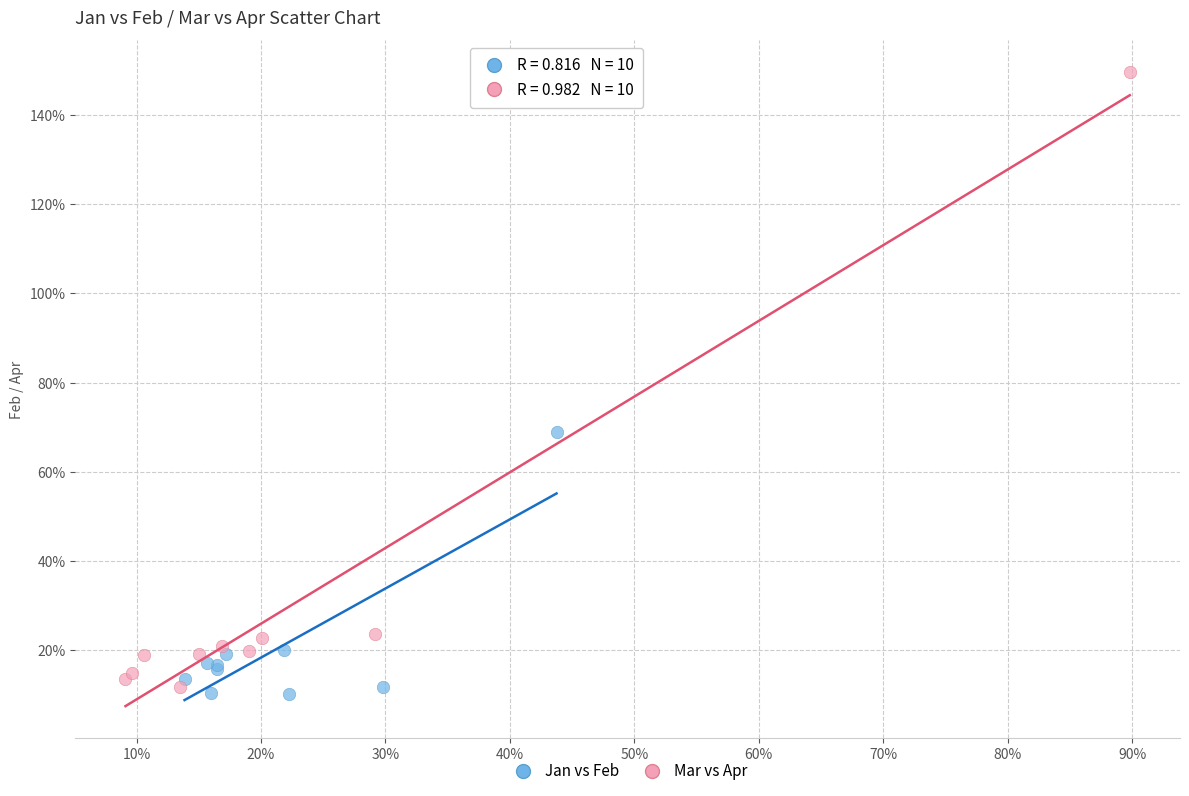

Which series contains the highest Y value?

Mar vs Apr